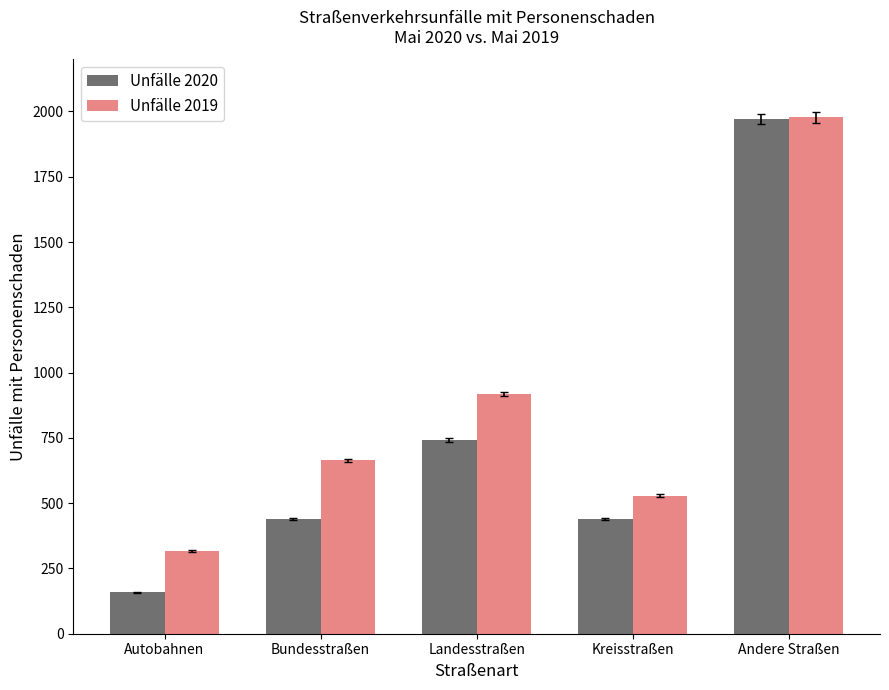

How many groups of bars are there?

5